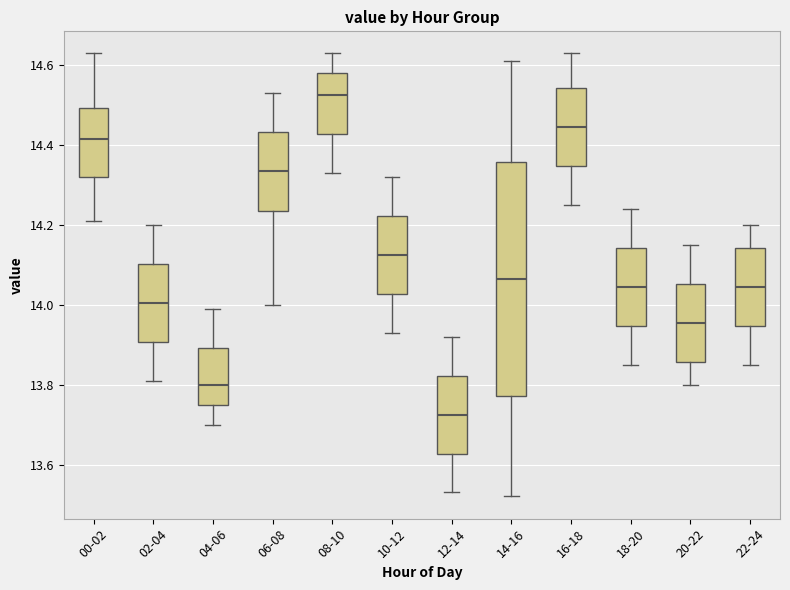

Comparing the boxes themselves (not the whiskers), which one is the tallest?

14-16